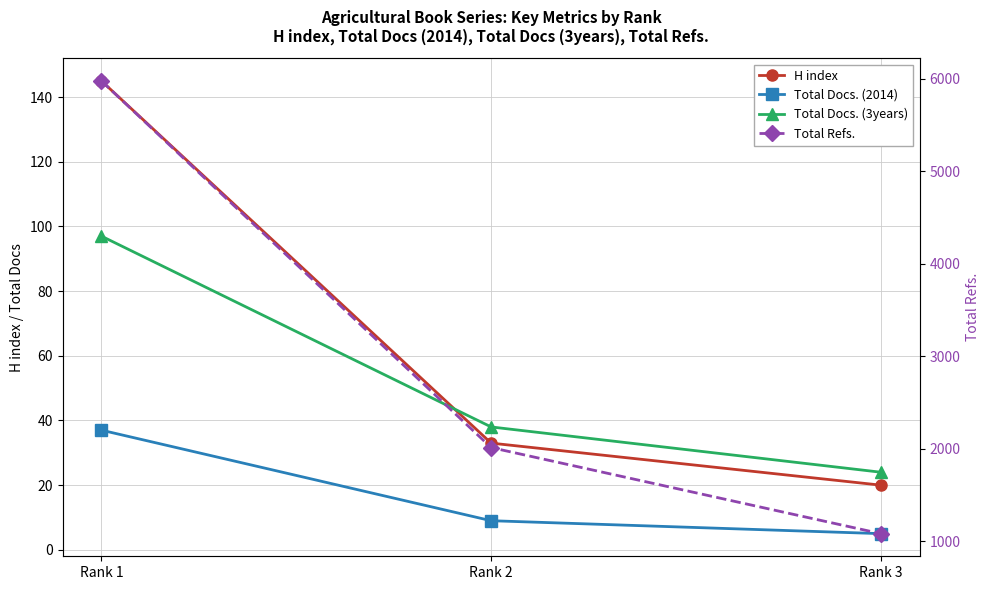

Reading left to right, extract all data points from this chart.

H index: Rank 1=145	Rank 2=33	Rank 3=20
Total Docs. (2014): Rank 1=37	Rank 2=9	Rank 3=5
Total Docs. (3years): Rank 1=97	Rank 2=38	Rank 3=24
Total Refs.: Rank 1=5975	Rank 2=2014	Rank 3=1084